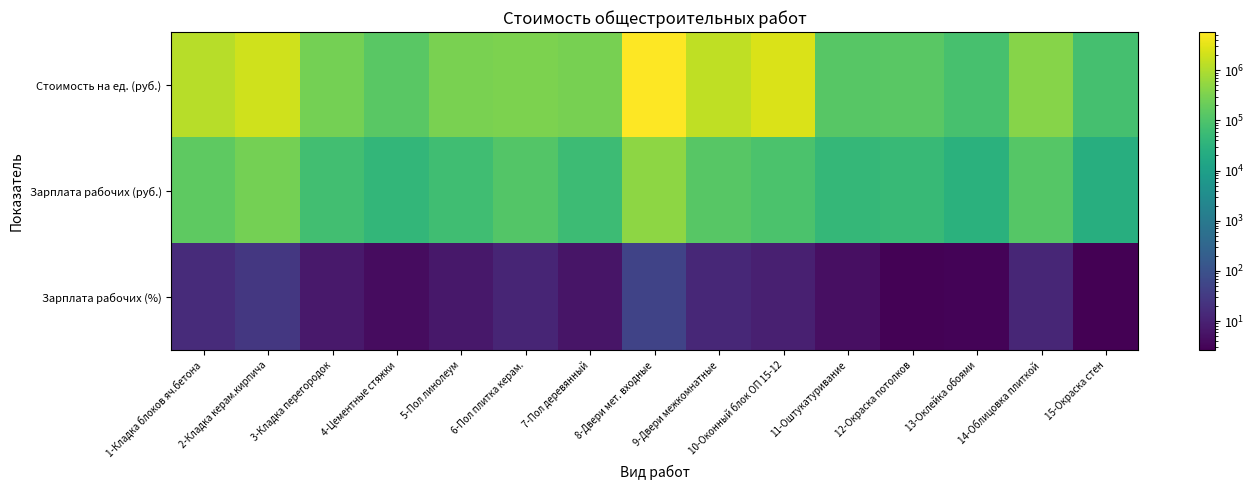

What is the difference between the highest and lowest values at 3-Кладка перегородок?

265663.0